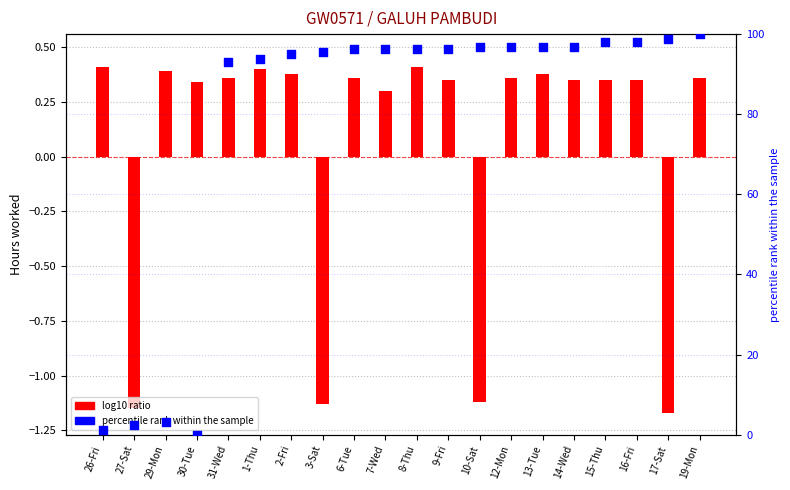

Approximately how many times larger is the value at 31-Wed compared to 10-Sat?

1.0